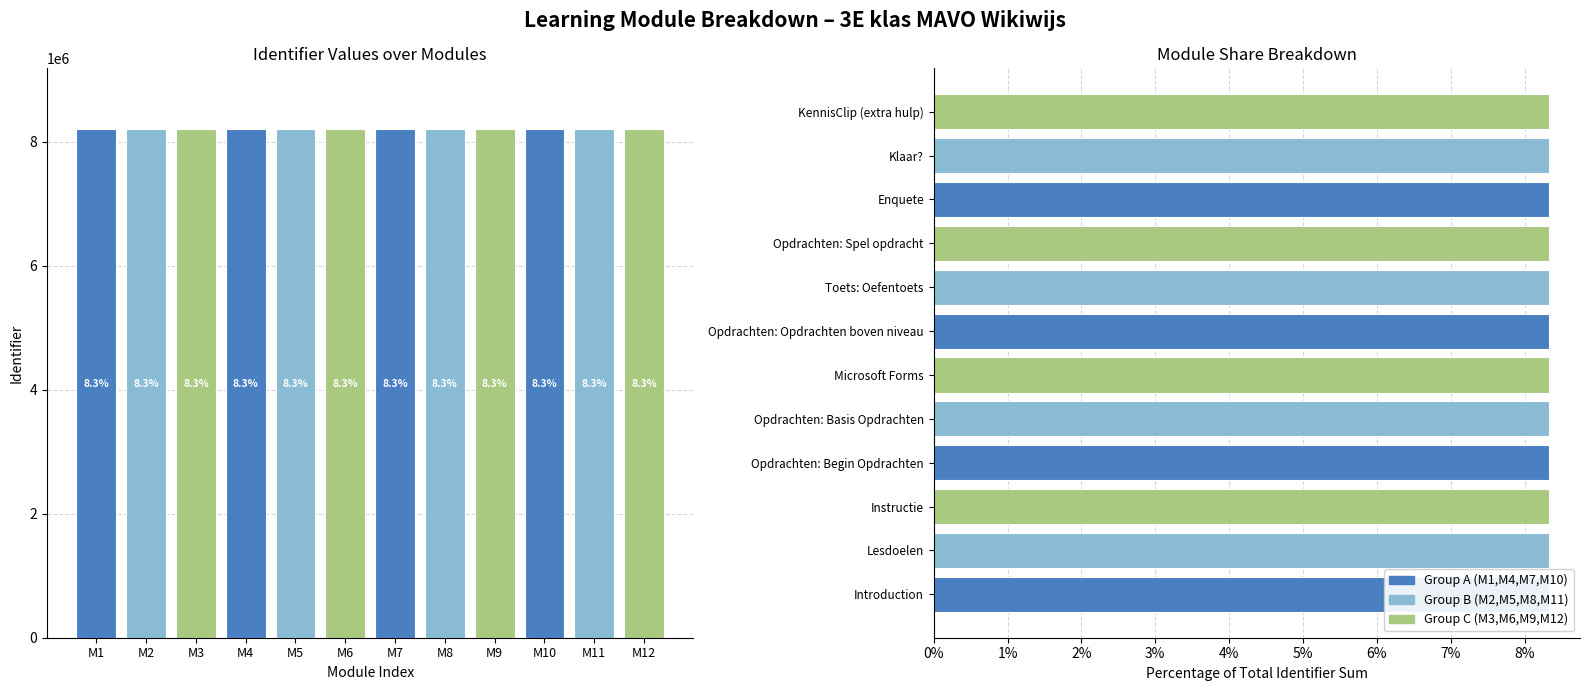

Reading right to left, list all the values displayed in this chart.

8202696	8202694	8202692	8202690	8202688	8202686	8202684	8202681	8202679	8202677	8202675	8202673